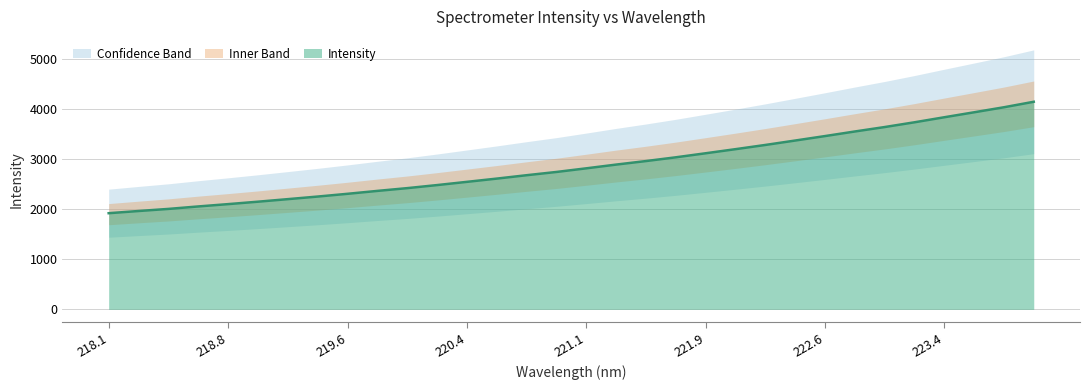

Reading left to right, transcribe all the data shown in this chart.

1924.2	1968.0	2010.0	2059.4	2105.9	2154.6	2205.7	2257.6	2312.5	2370.6	2425.9	2487.2	2551.8	2616.8	2684.7	2749.8	2822.5	2897.2	2967.9	3043.0	3123.9	3205.8	3290.1	3378.4	3467.8	3559.5	3648.4	3743.5	3844.3	3943.6	4044.2	4154.1